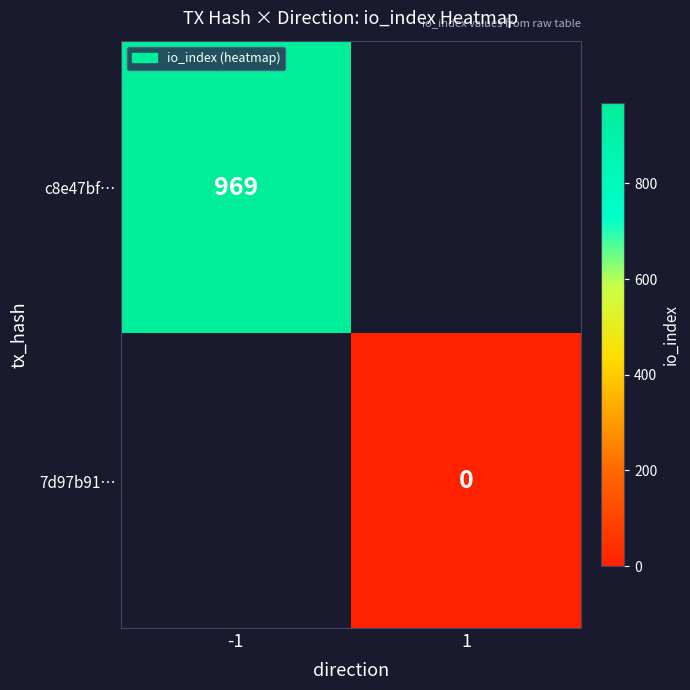

Is the value of c8e47bf… at 1 greater than the value of 7d97b91… at 1?

No